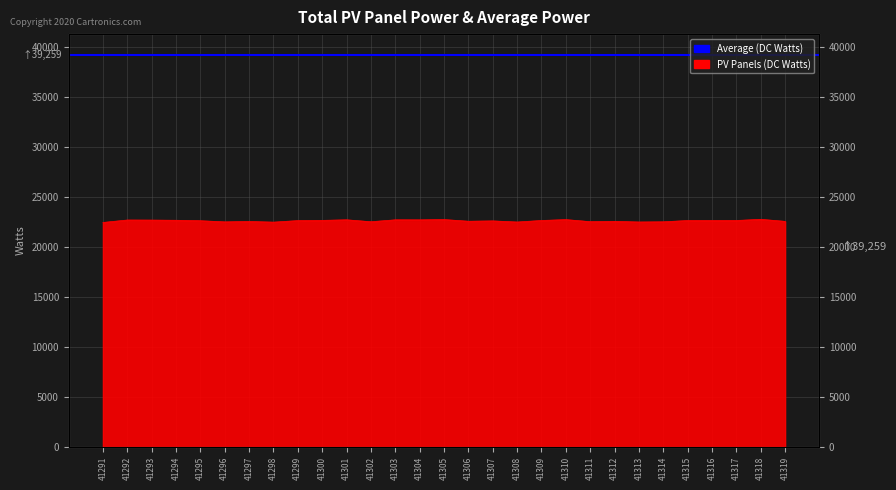

List the labels in order of value, largest first.

41318, 41305, 41310, 41301, 41303, 41304, 41292, 41293, 41294, 41300, 41317, 41309, 41315, 41316, 41299, 41295, 41307, 41306, 41312, 41319, 41297, 41311, 41302, 41314, 41296, 41313, 41308, 41298, 41291